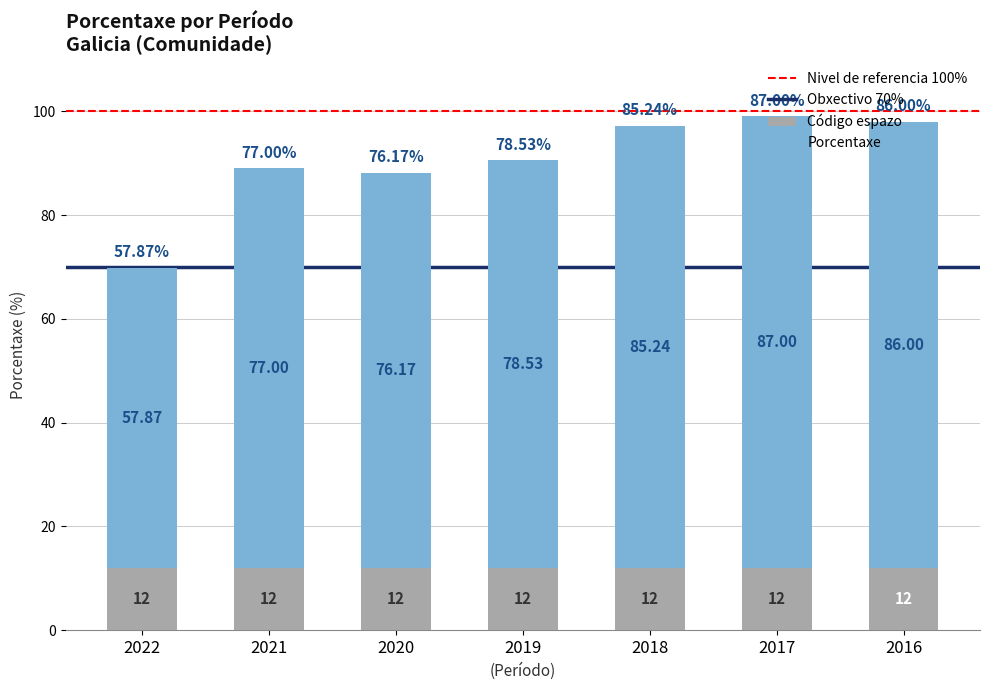

What is the average value of the Código espazo series?

12.0